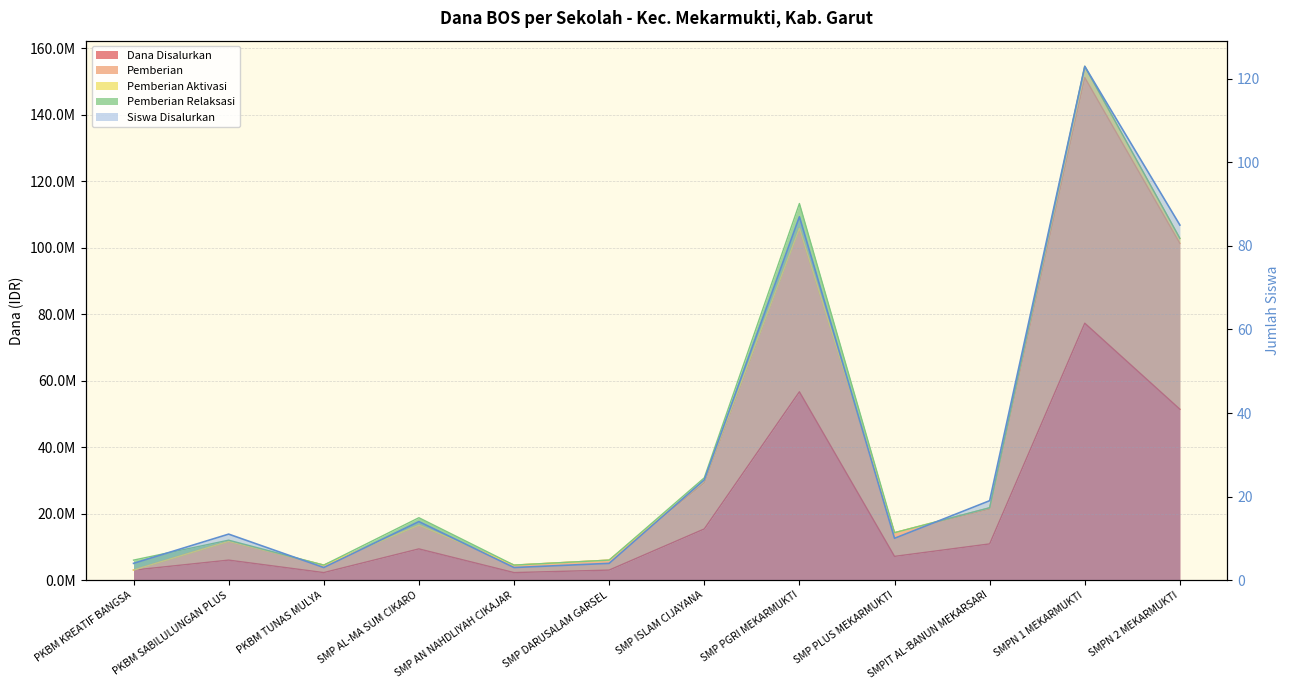

Between PKBM TUNAS MULYA and SMPN 2 MEKARMUKTI, which series saw the biggest shift?

Pemberian